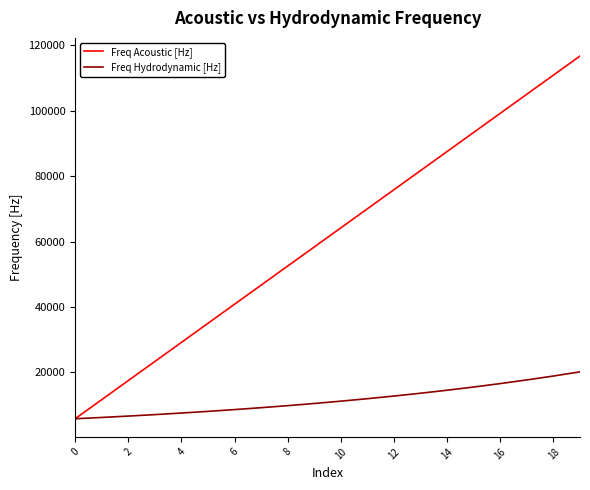

What is the maximum value for Freq Acoustic [Hz]?

116718.4